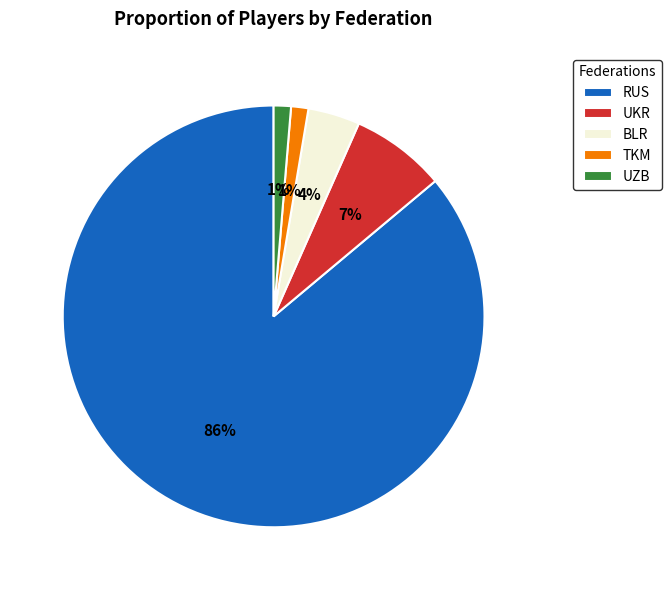

What is the largest slice in the pie chart?

RUS